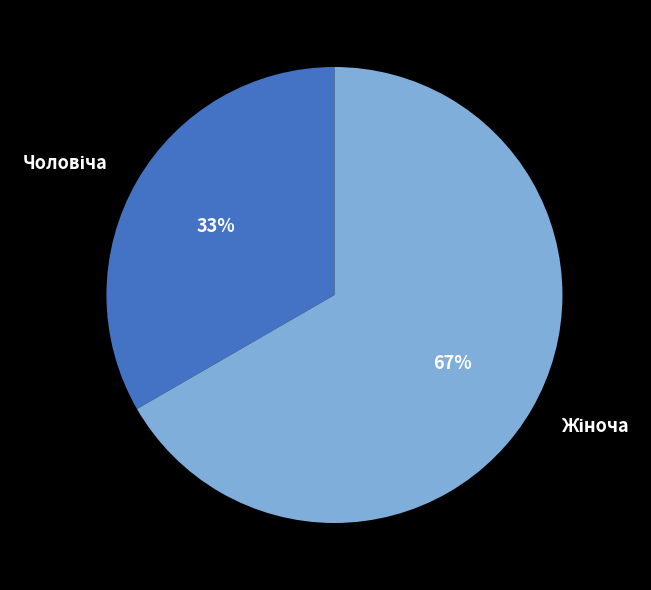

Is there any slice that represents more than half of the pie?

Yes